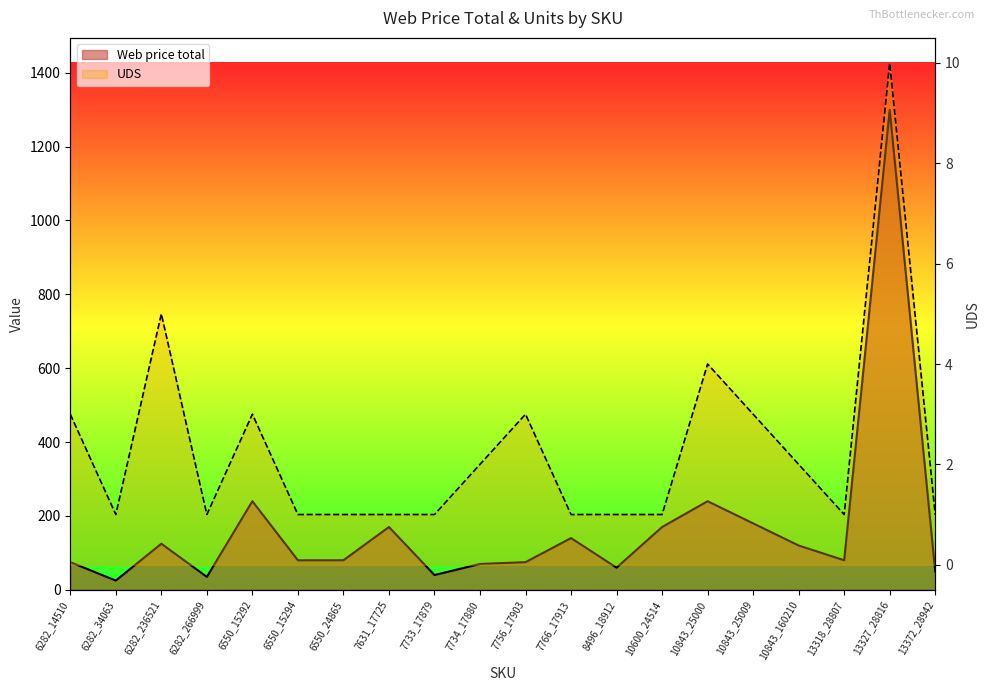

What is the label of the 13th point from the left?

8496_18912